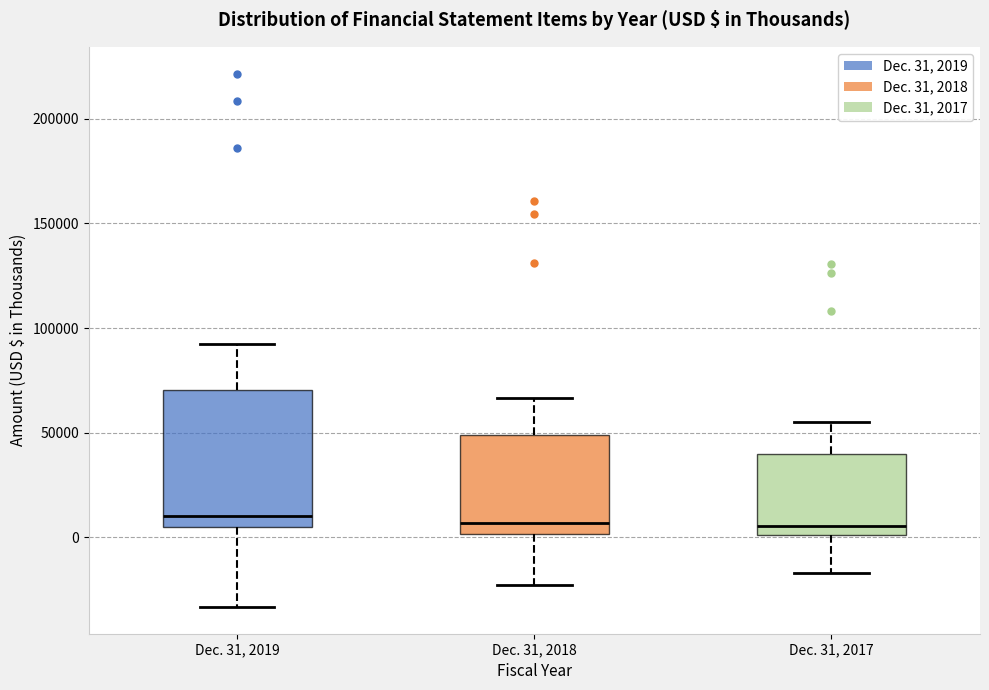

Comparing the boxes themselves (not the whiskers), which one is the tallest?

Dec. 31, 2019